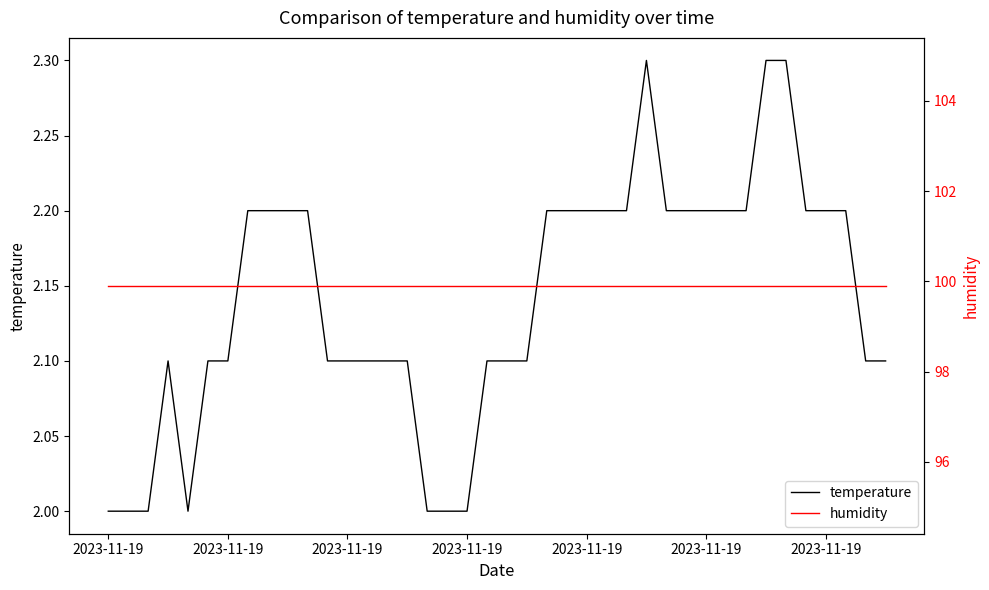

Where is temperature nearest to the value 2?

2023-11-19